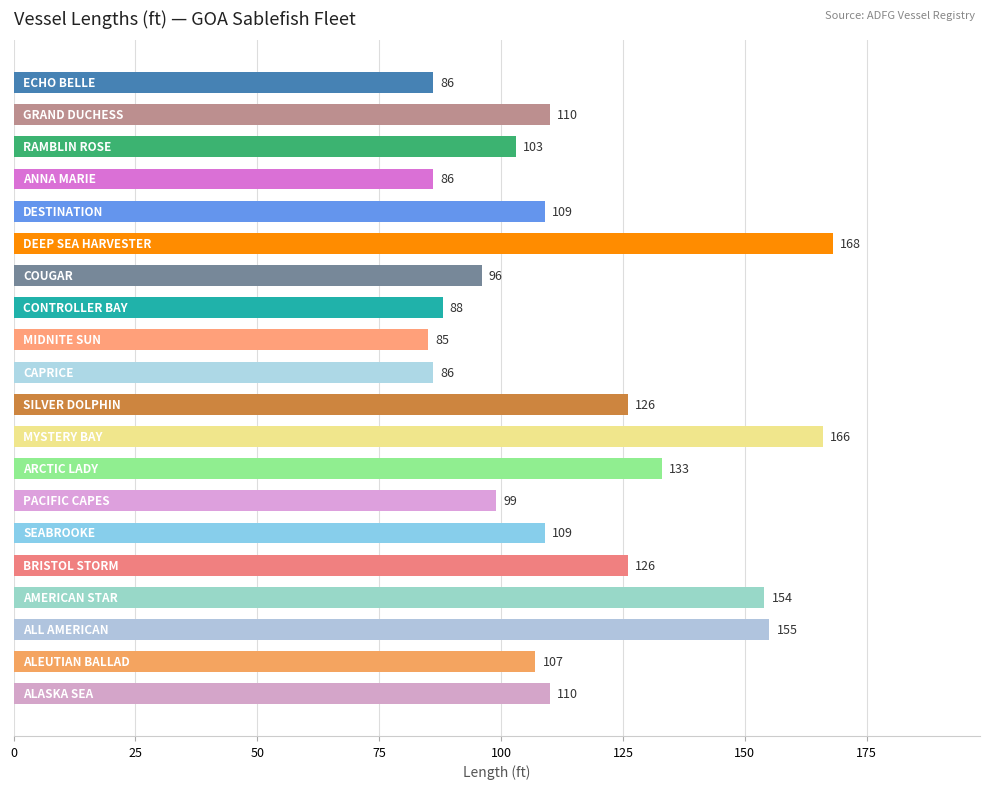

Reading bottom to top, list all the values displayed in this chart.

110	107	155	154	126	109	99	133	166	126	86	85	88	96	168	109	86	103	110	86